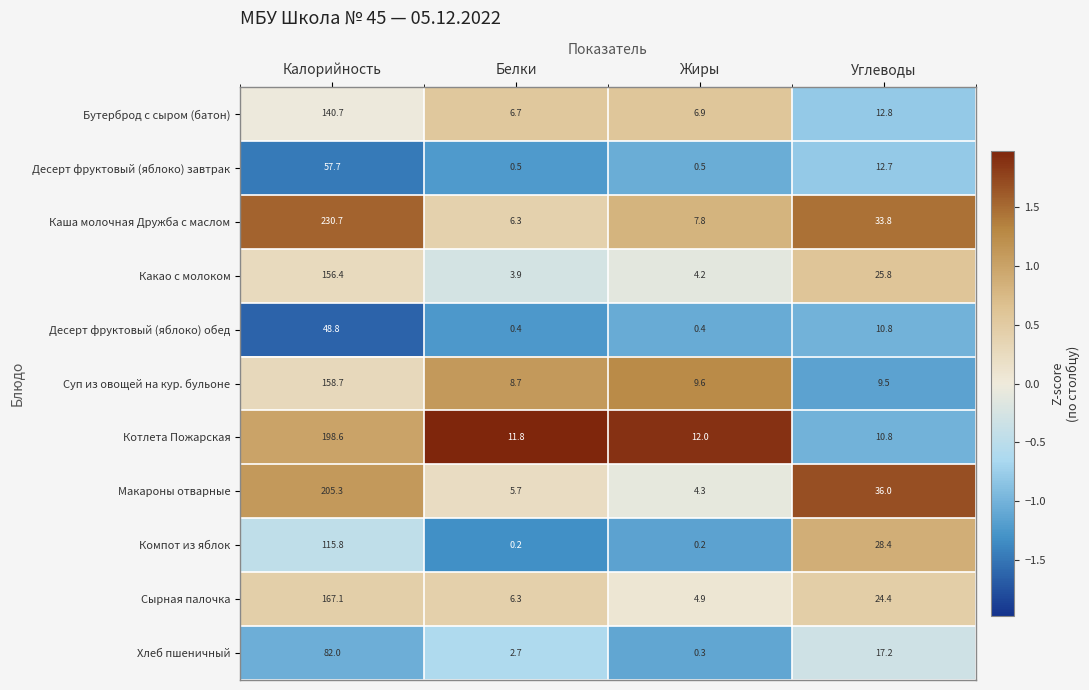

At how many categories does at least one series exceed 0?

4